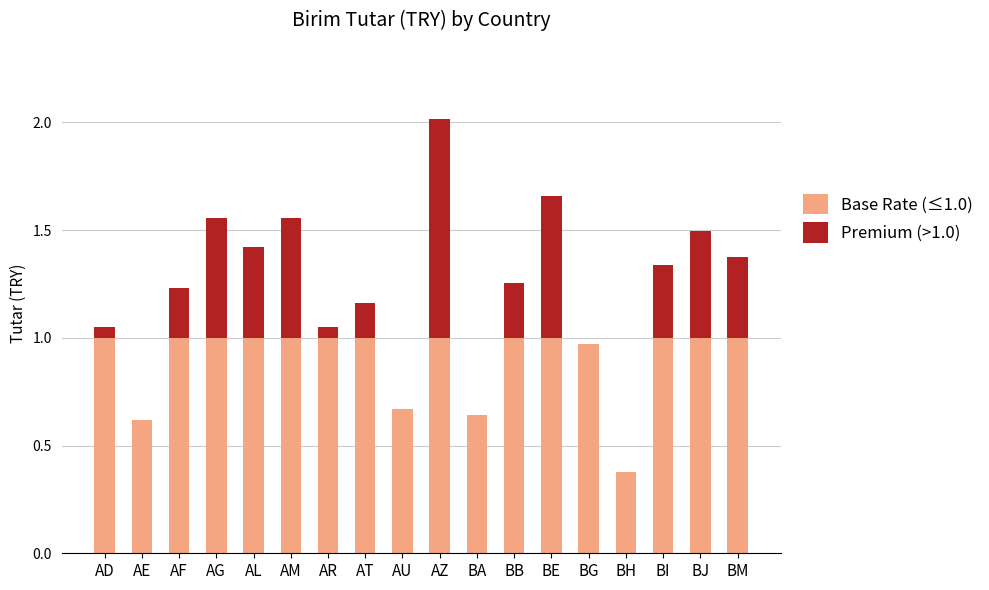

Does the chart contain stacked bars?

Yes